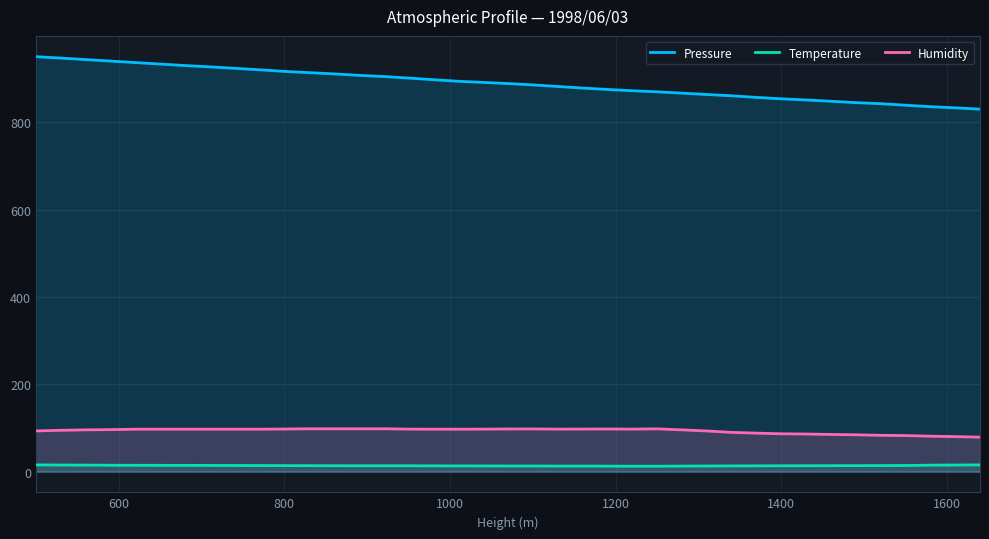

Does the chart display data point markers on the line(s)?

No